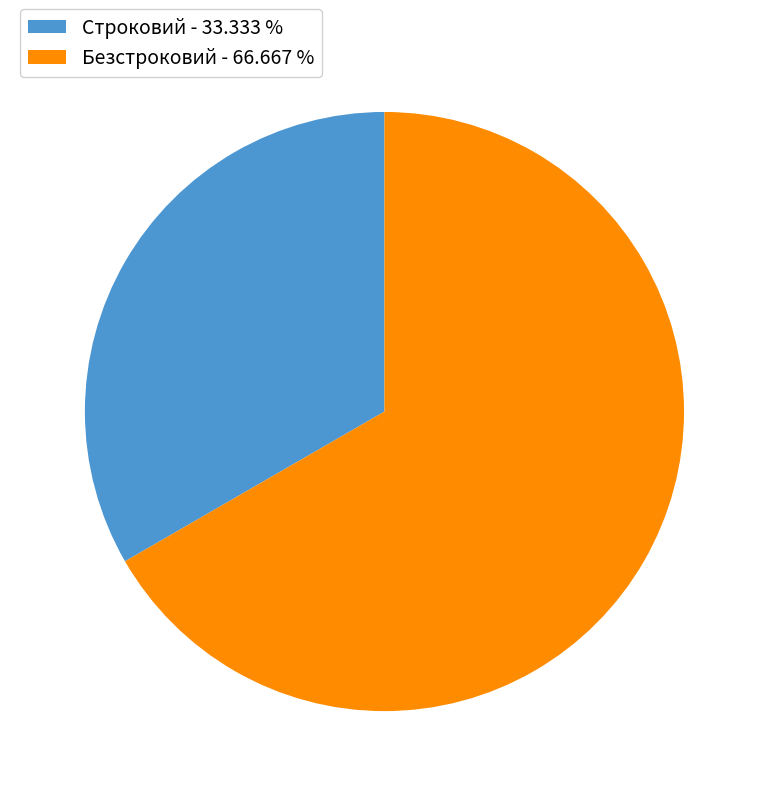

Approximately how many times larger is the value at Строковий compared to Безстроковий?

0.5